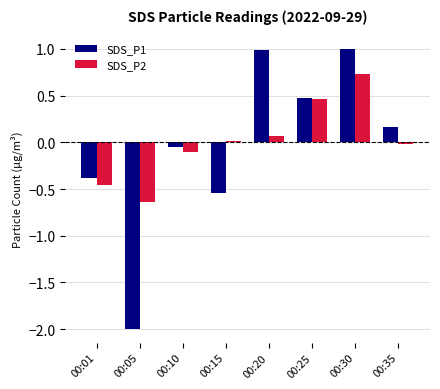

Which series has the largest range (max minus min)?

SDS_P1